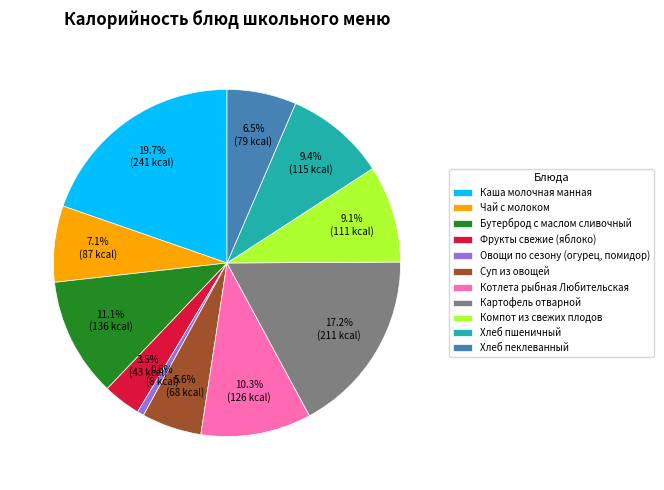

Is there any slice that represents more than half of the pie?

No